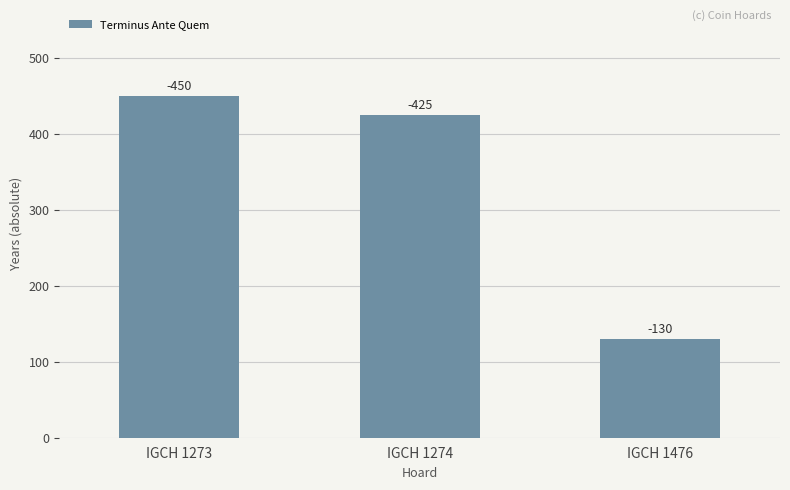

What is the average value?

335